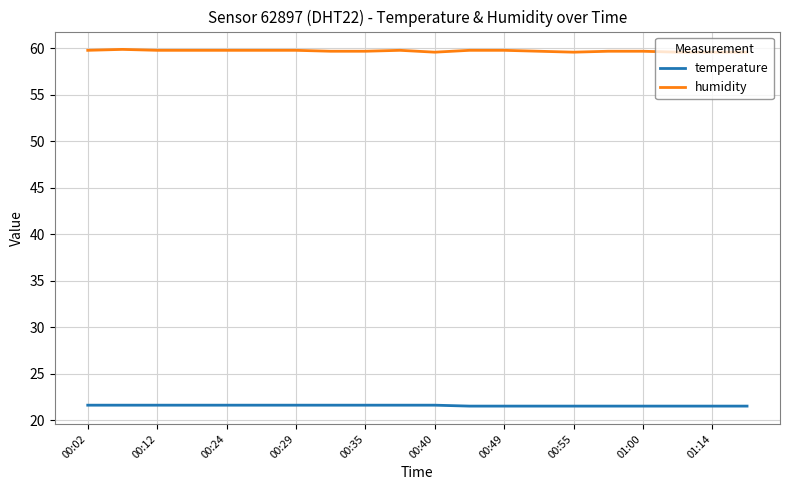

Which series has the largest total across all categories?

humidity